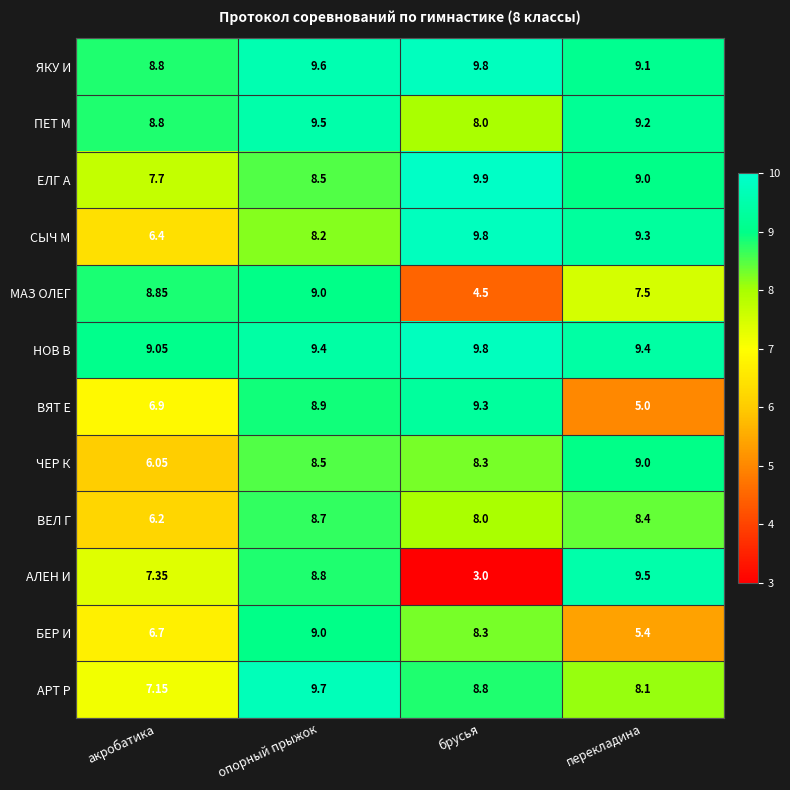

Which category has the highest value across all series?

брусья